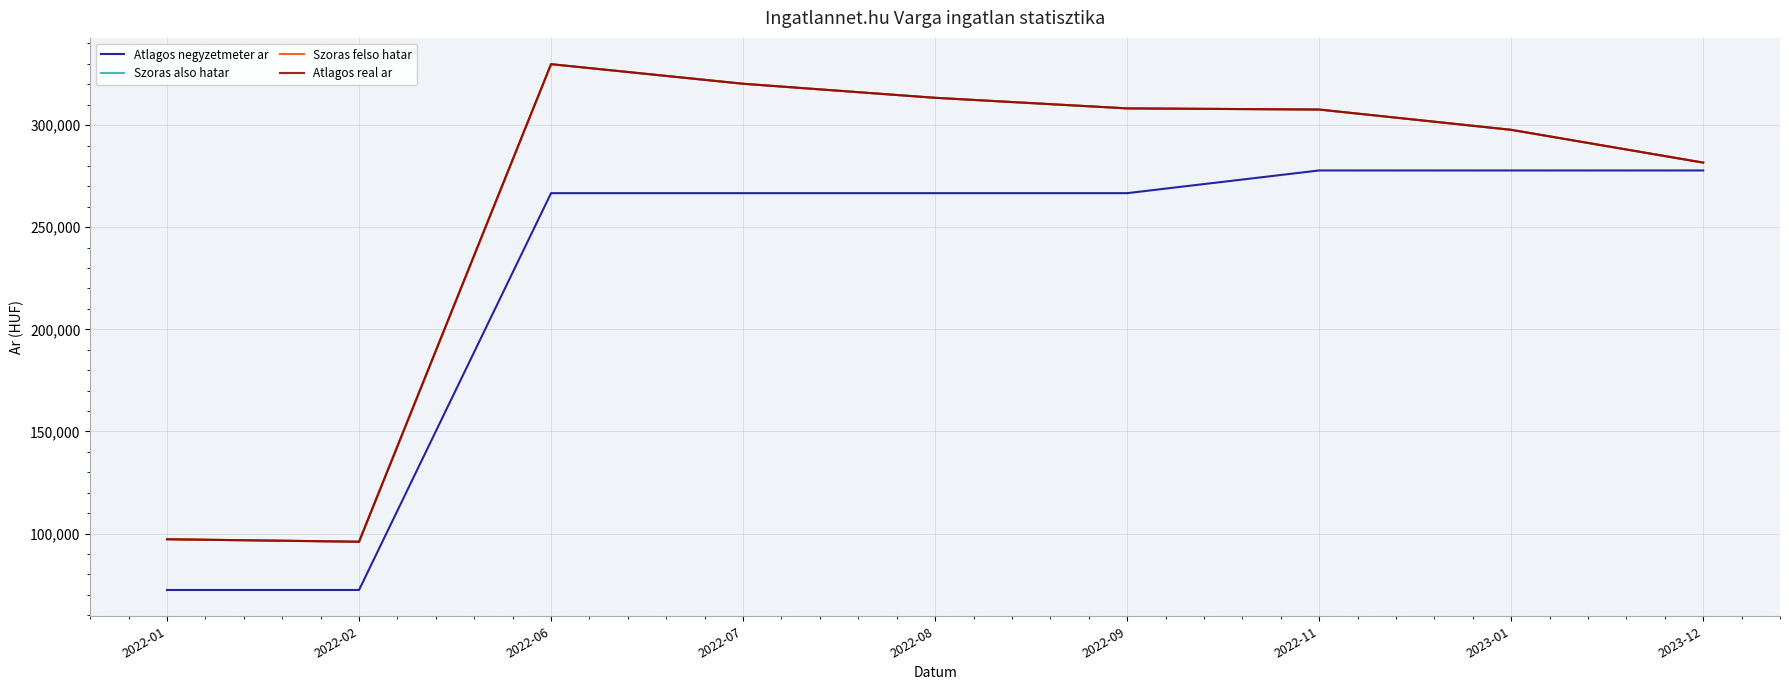

The Szoras also hatar series shows 66575 at 2022-02. True or false?

False